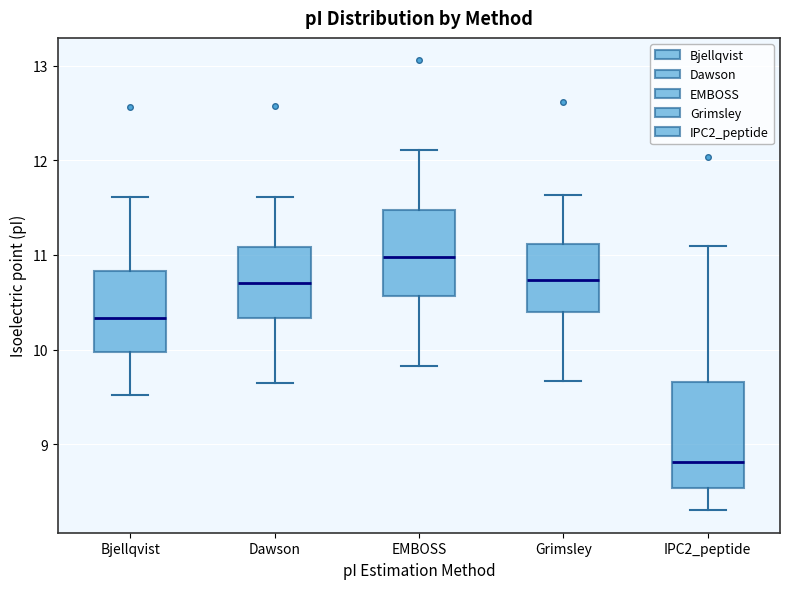

Reading left to right, transcribe this box plot: for each box, give where its median line is, the range the box spans, and where its two whiskers end, as read against the y-axis. The values are not printed on the chart, so give them approximately, as read against the axis.

Bjellqvist: median 10.3, box 10.0 to 10.8, whiskers 9.5 to 11.6
Dawson: median 10.7, box 10.3 to 11.1, whiskers 9.6 to 11.6
EMBOSS: median 11.0, box 10.6 to 11.5, whiskers 9.8 to 12.1
Grimsley: median 10.7, box 10.4 to 11.1, whiskers 9.7 to 11.6
IPC2_peptide: median 8.8, box 8.5 to 9.7, whiskers 8.3 to 11.1